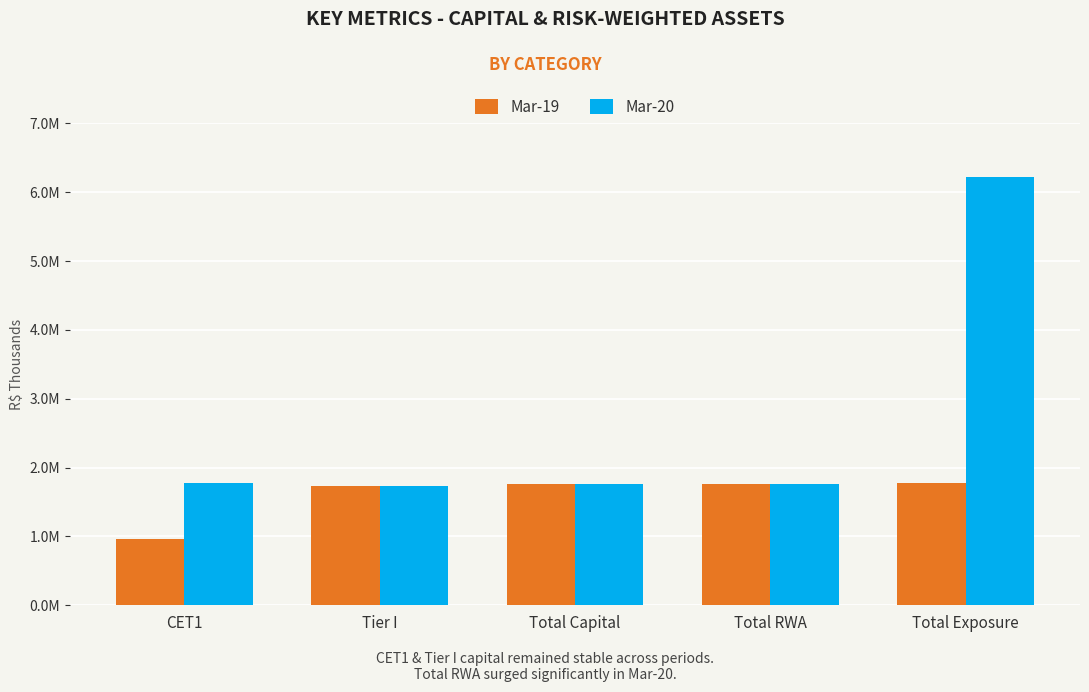

At which label is Mar-20 closest to 3981669?

CET1